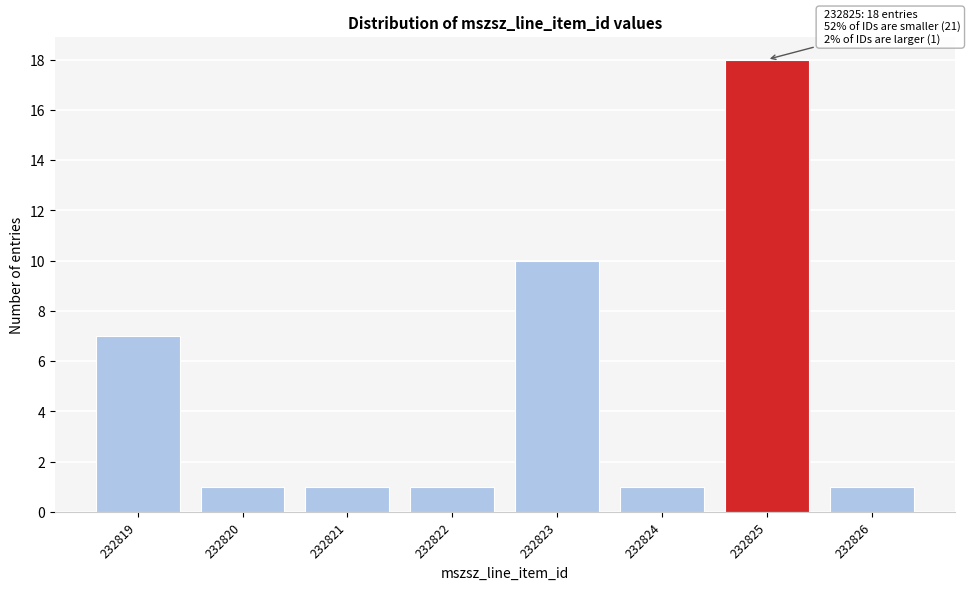

Reading left to right, what are all the values shown in this chart?

232819=7	232820=1	232821=1	232822=1	232823=10	232824=1	232825=18	232826=1